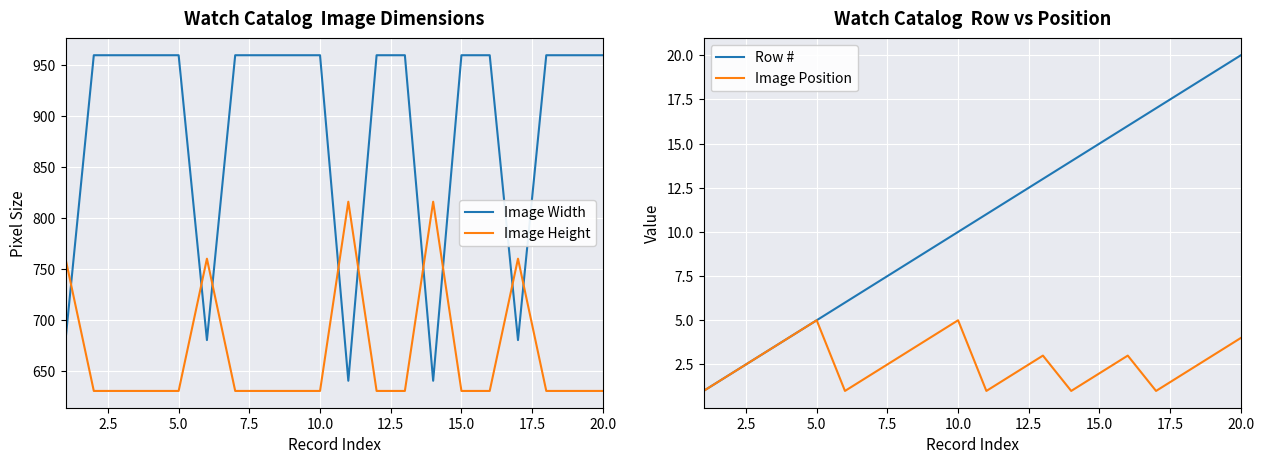

True or false: Image Height has a value of 421 at 15.0.

False